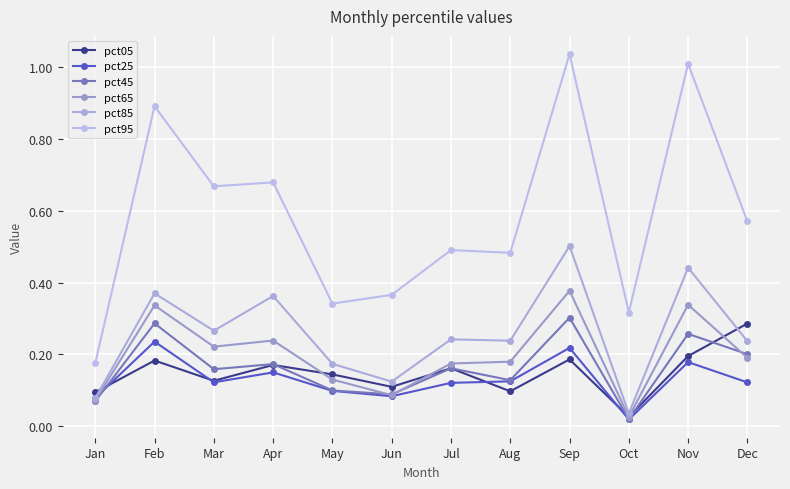

True or false: pct45 and pct85 cross at least once.

False